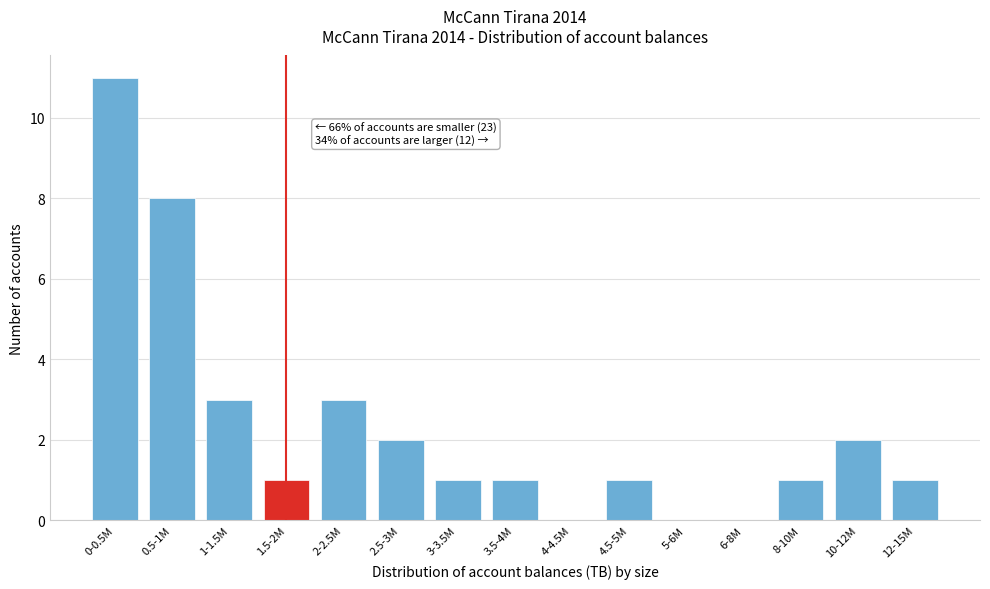

Reading left to right, what are all the values shown in this chart?

0-0.5M=11	0.5-1M=8	1-1.5M=3	1.5-2M=1	2-2.5M=3	2.5-3M=2	3-3.5M=1	3.5-4M=1	4-4.5M=0	4.5-5M=1	5-6M=0	6-8M=0	8-10M=1	10-12M=2	12-15M=1